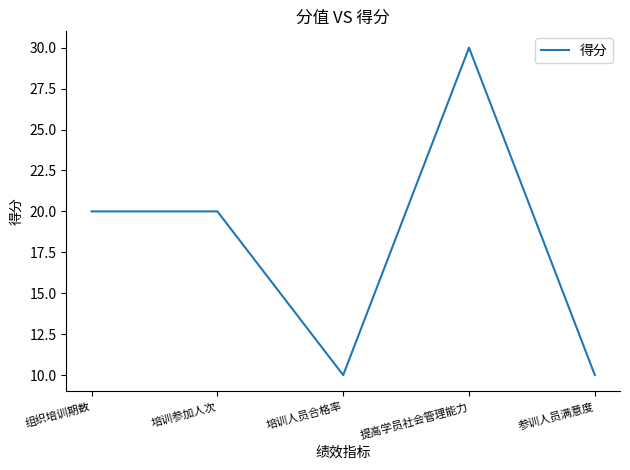

What is the minimum value shown in the chart?

10